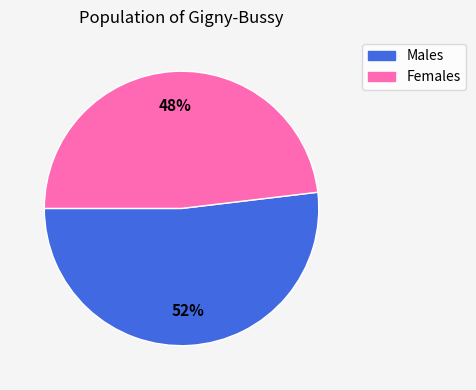

Is there any slice that represents more than half of the pie?

Yes